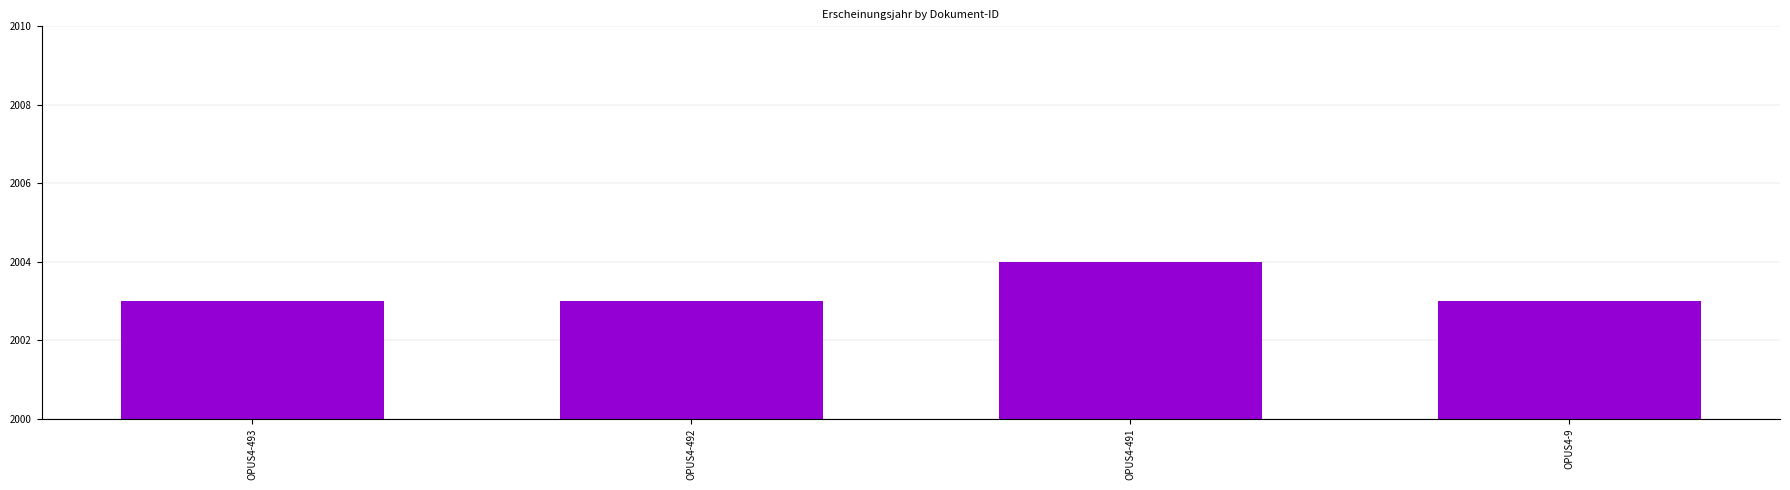

Count the number of categories in the chart.

4